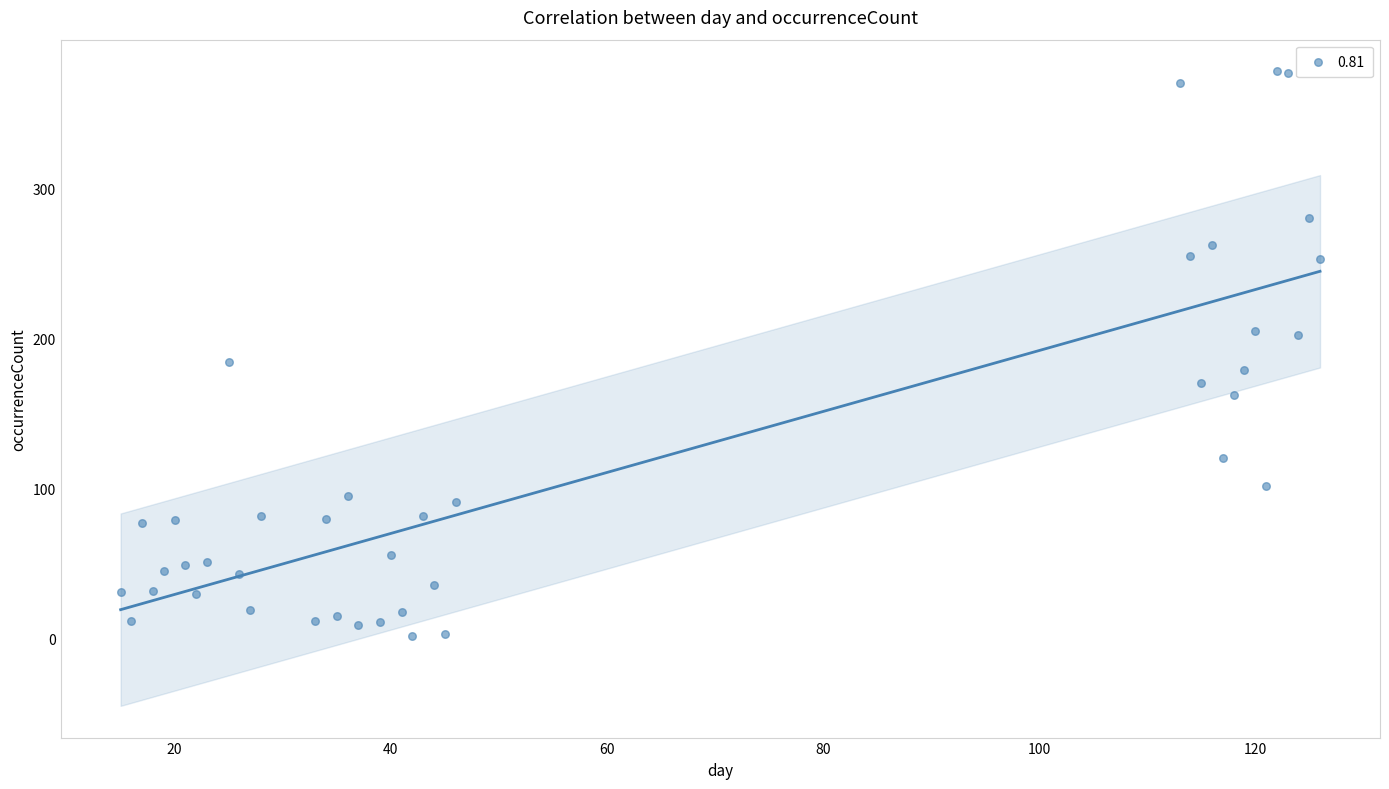

What Y value in the scatter plot is closest to 190?

184